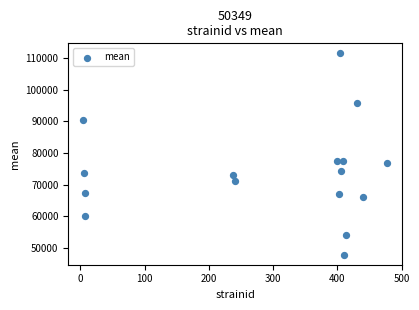

What is the range of Y values (max minus min)?

63865.6